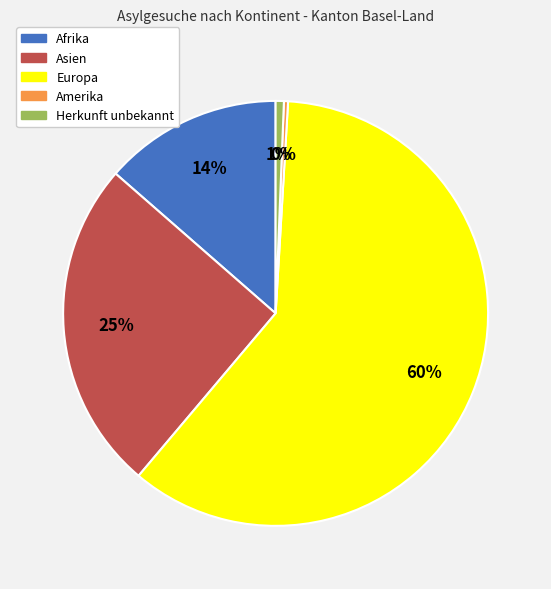

Count the number of slices in the pie.

5